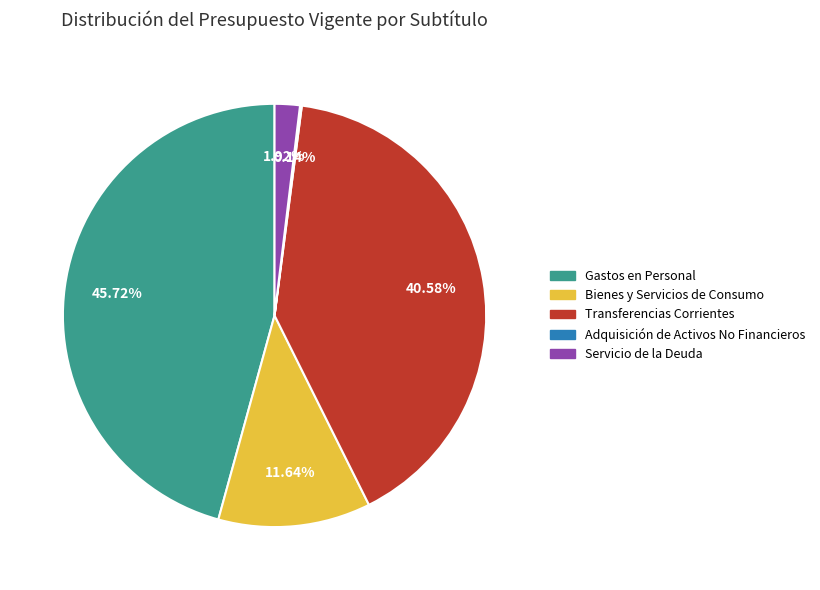

Does any single category account for the majority?

No